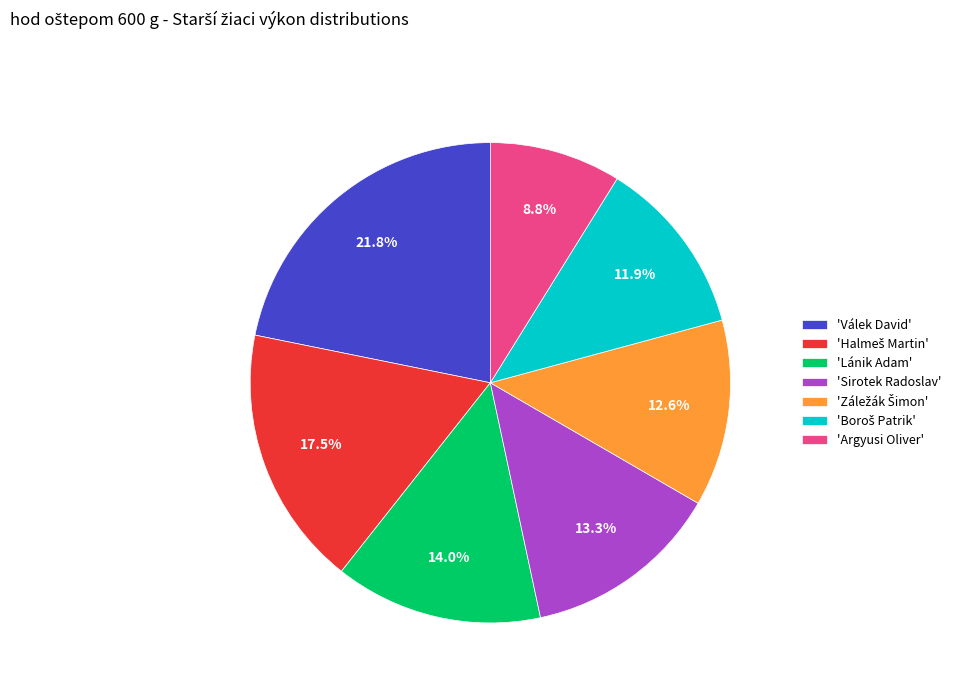

What percentage is NOT represented by 'Válek David'?

78.2%